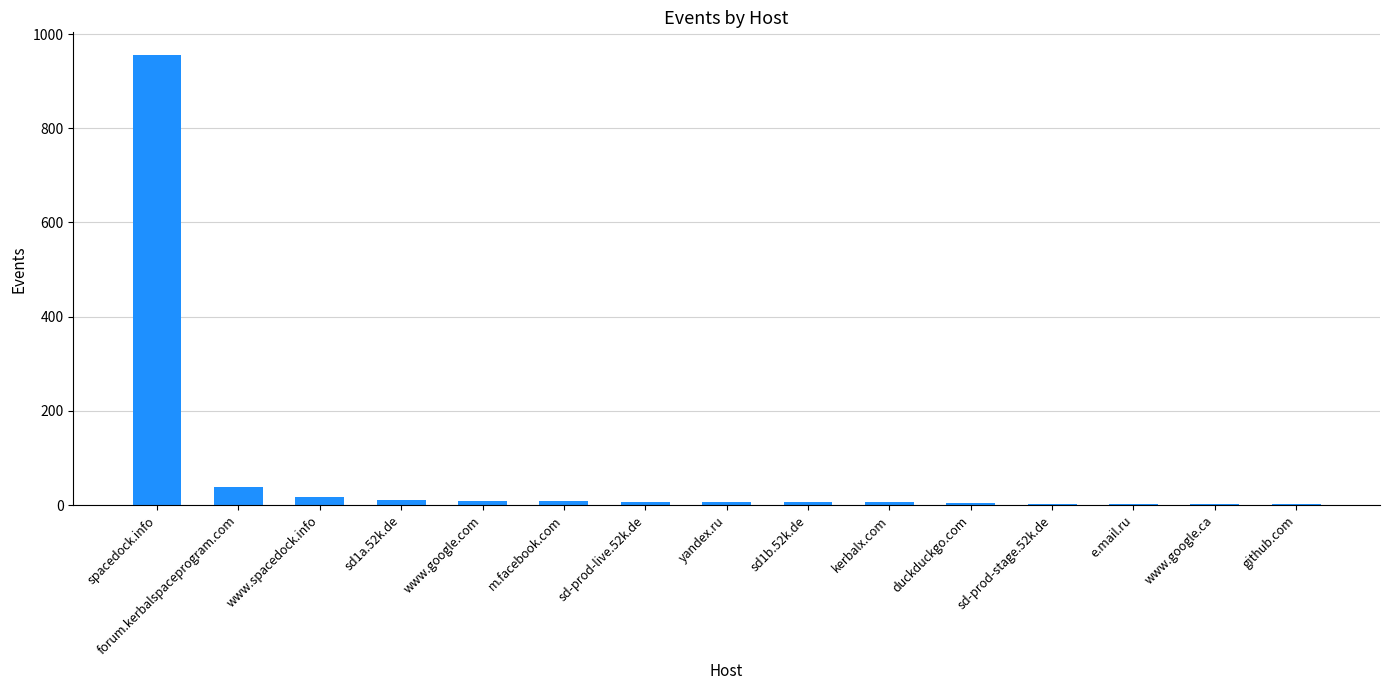

At which category does the chart reach its peak across all series?

spacedock.info